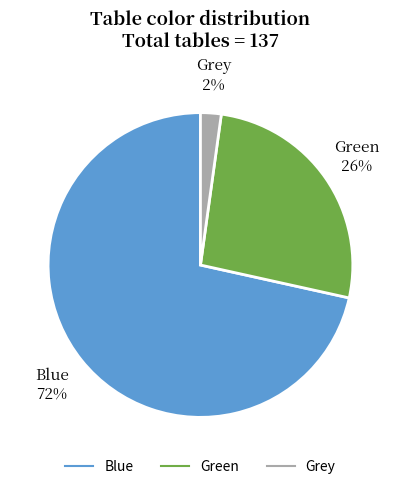

Do Green and Blue together represent more than half of the pie?

Yes